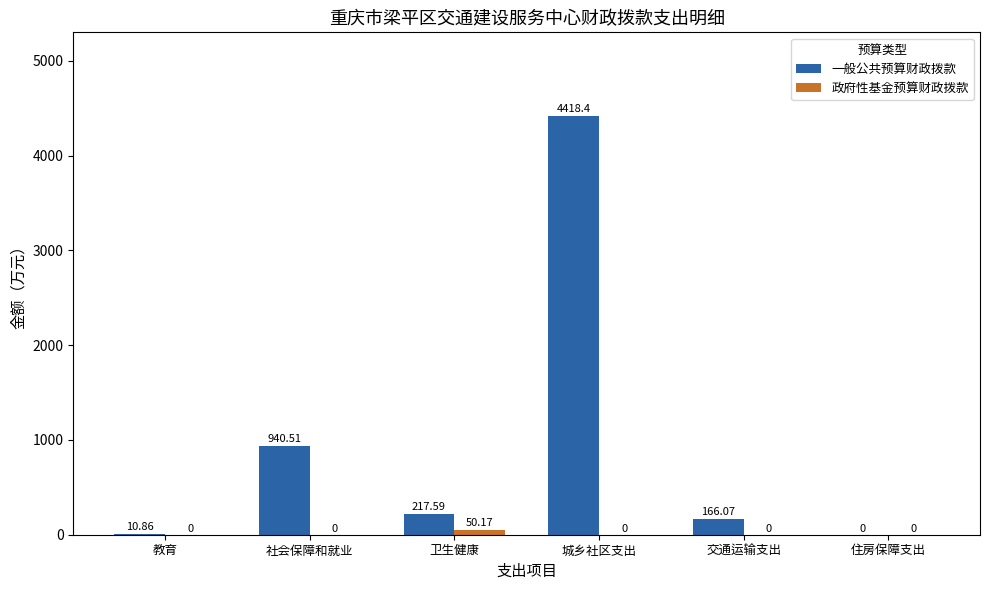

Which category has the highest value in the 一般公共预算财政拨款 series?

城乡社区支出